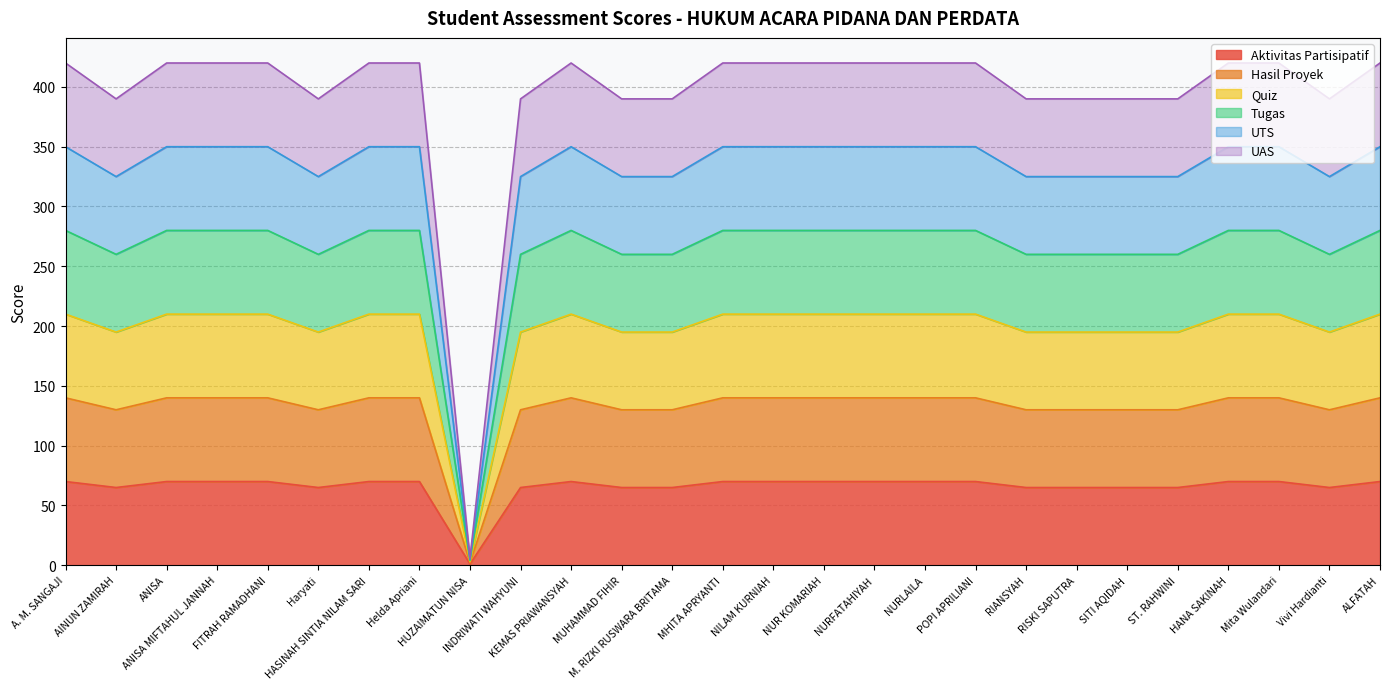

Does the chart have visible grid lines?

Yes